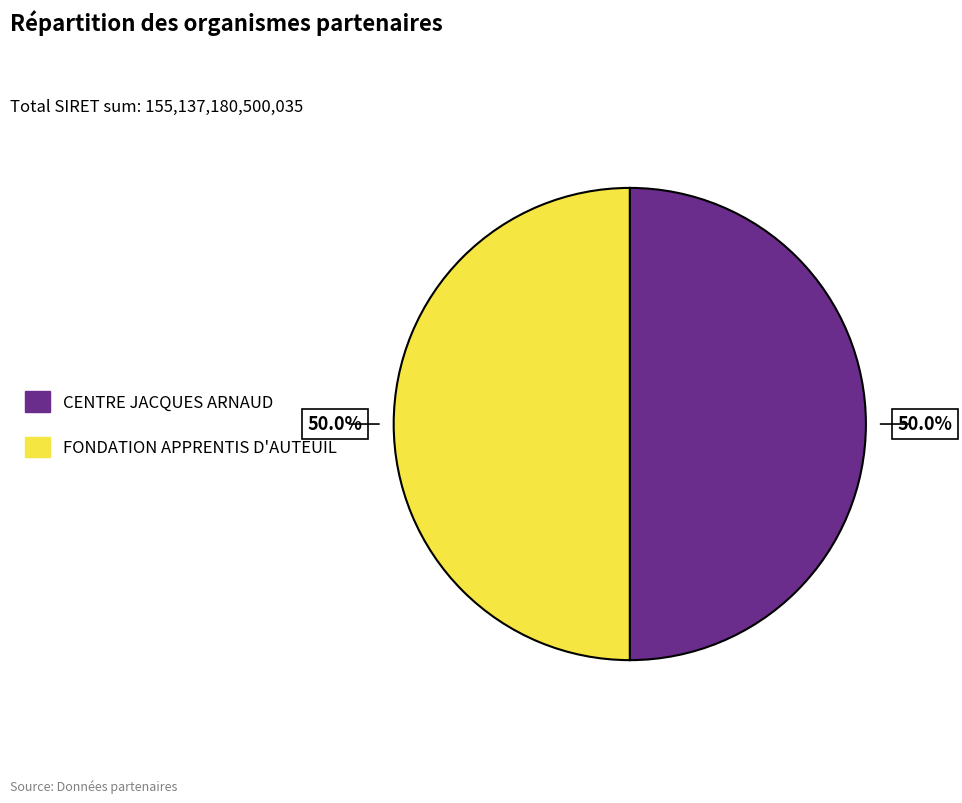

How much of the chart is everything except CENTRE JACQUES ARNAUD?

50.0%